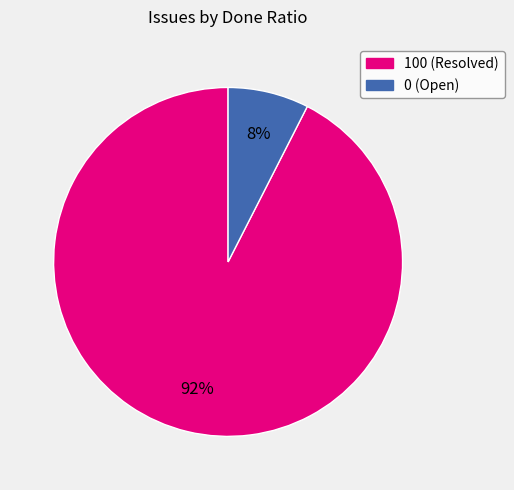

How many segments does this pie chart have?

2